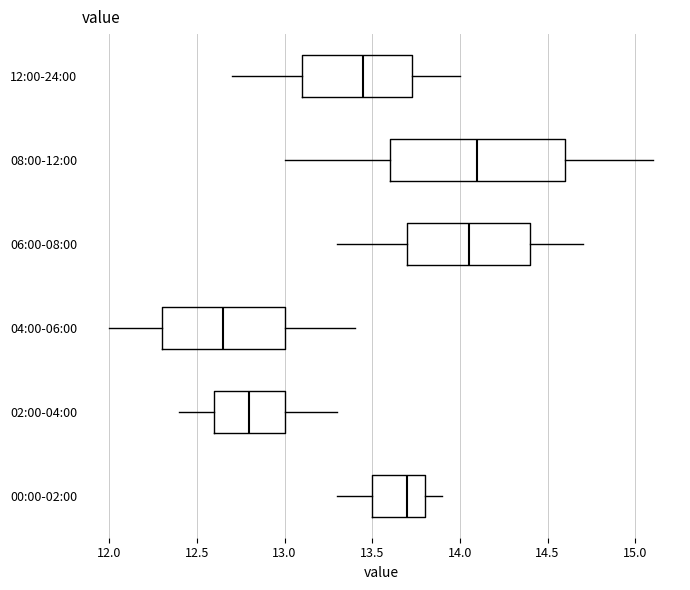

Which box's median line is the furthest to the left?

04:00-06:00